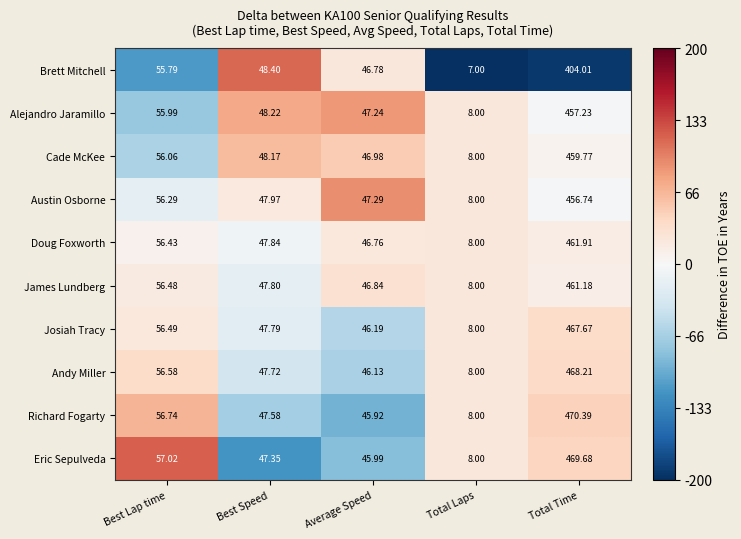

Which series has the largest total across all categories?

Richard Fogarty